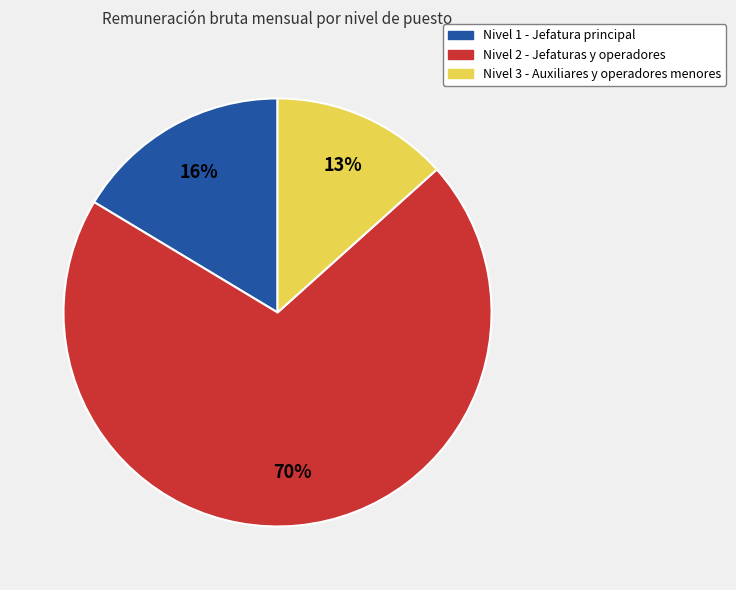

Rank the categories by value from lowest to highest.

Nivel 3 - Auxiliares y operadores menores, Nivel 1 - Jefatura principal, Nivel 2 - Jefaturas y operadores